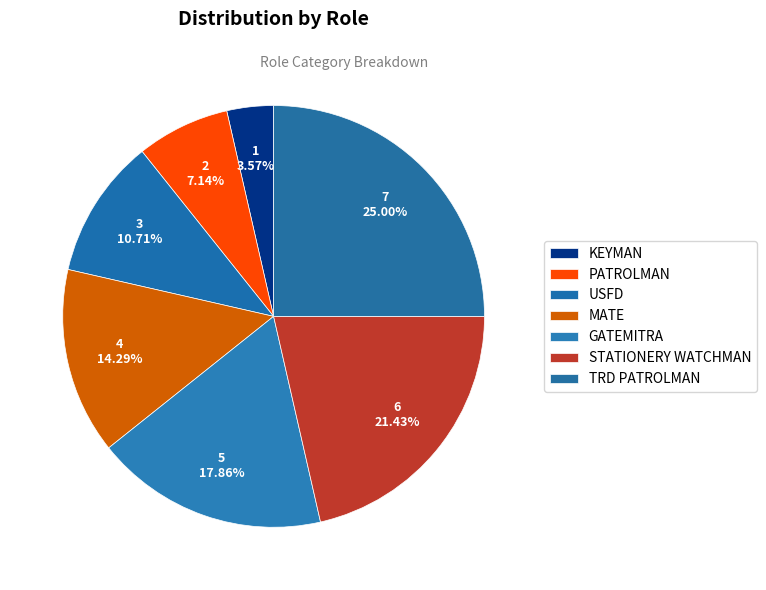

How many segments does this pie chart have?

7